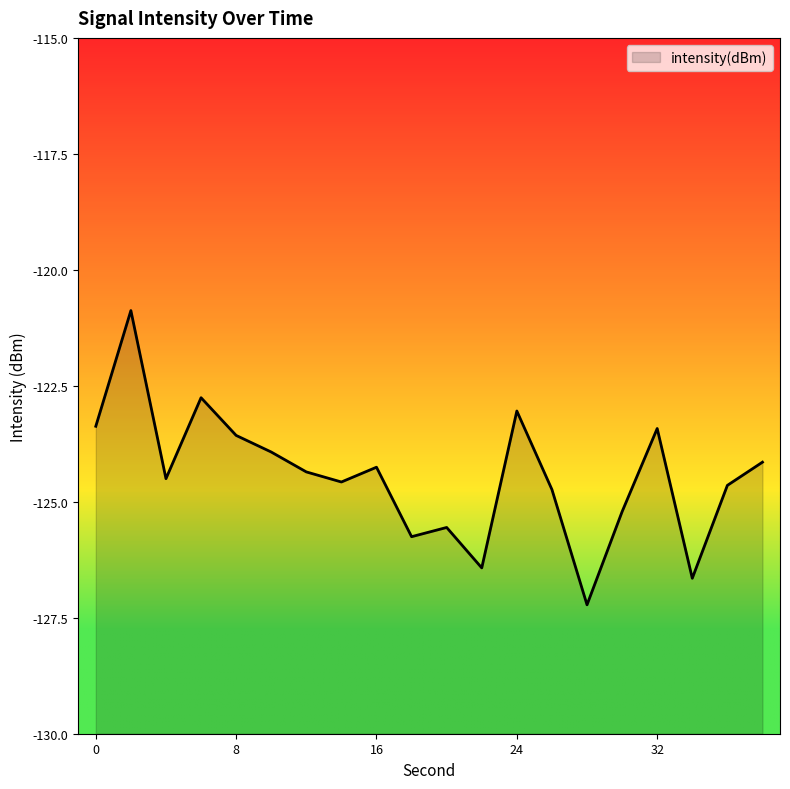

What is the average value?

-124.4